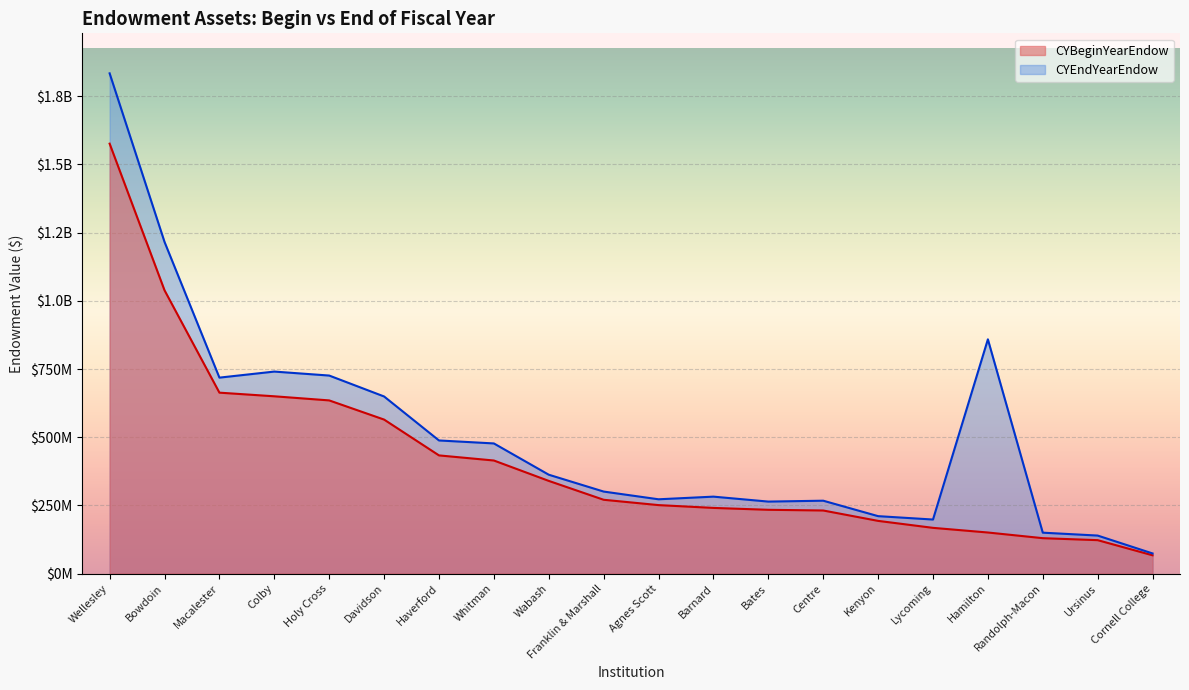

Rank the series by their maximum value, from highest to lowest.

CYEndYearEndow, CYBeginYearEndow